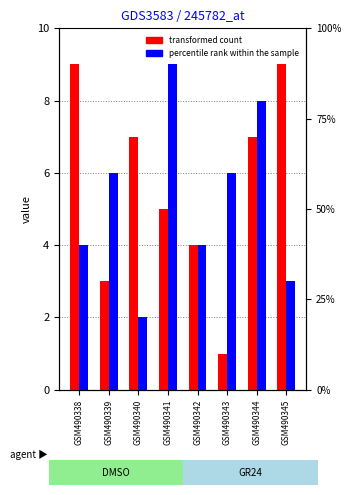

What is the smallest value displayed?

1